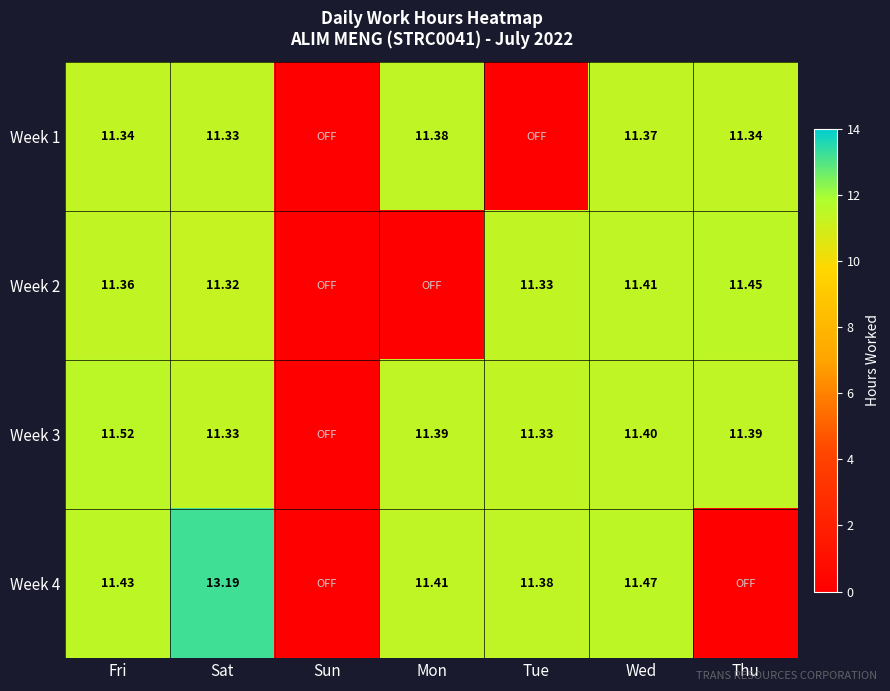

Read the Week 1 value at Mon.

11.4